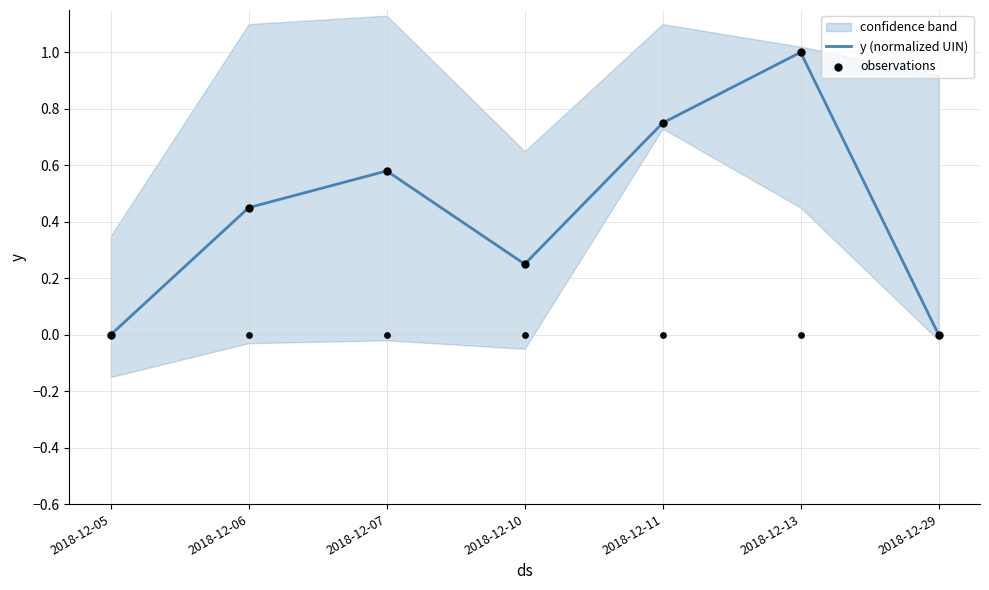

Which series has the largest total across all categories?

y (normalized UIN)